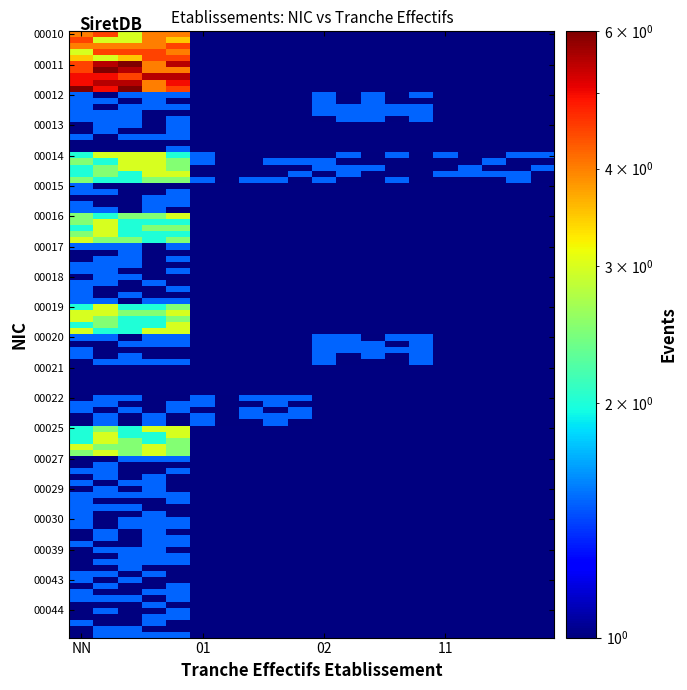

The value of 00018 at NN is 2. True or false?

False